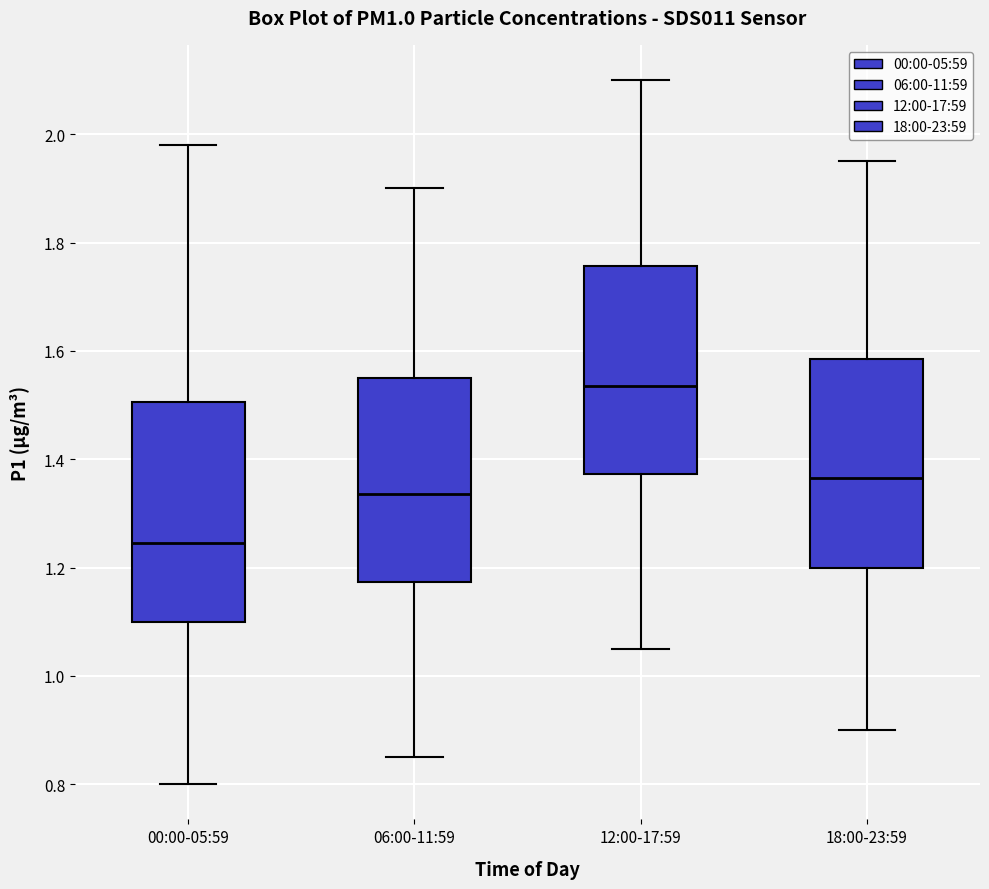

Where does the lower whisker of the box for 12:00-17:59 end on the y-axis? The values are not printed on the chart, so give them approximately, as read against the axis.

1.06